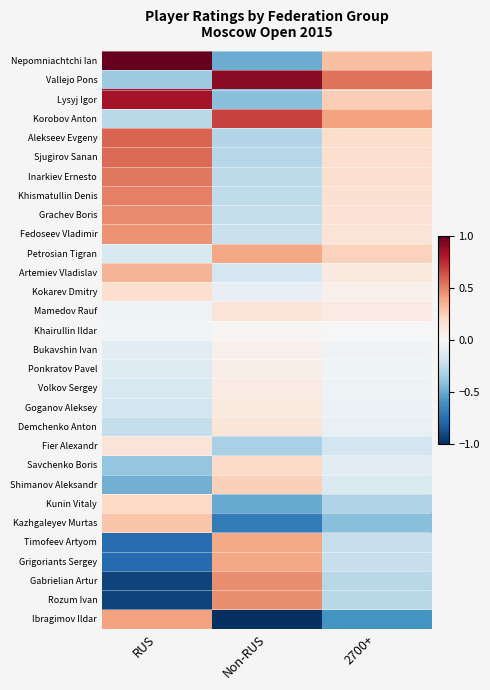

How many data points does each series have?

3